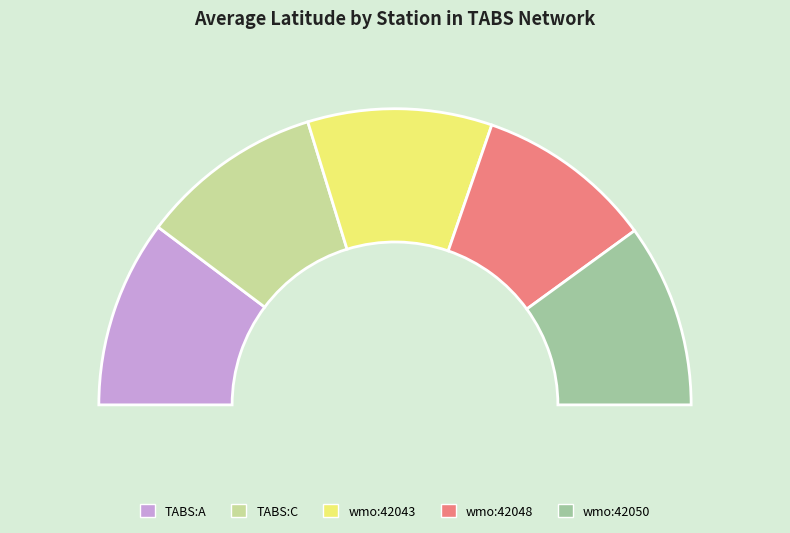

What percentage is the ioos:station:wmo:42048 slice, to the nearest percent?

19%